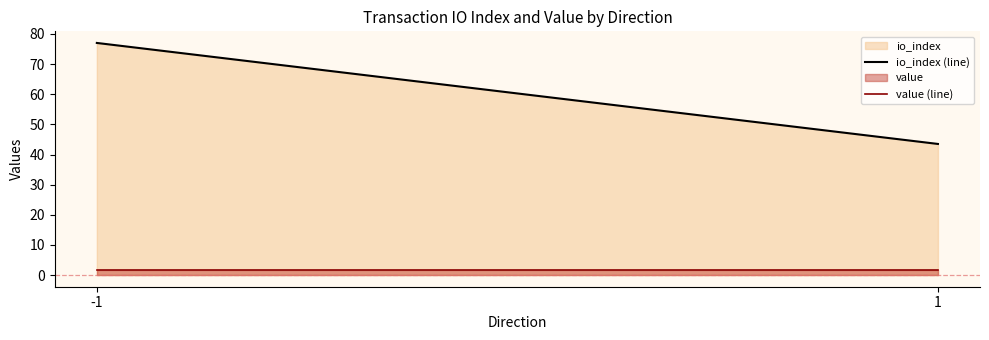

What is the difference between the highest and lowest values at -1?

75.3